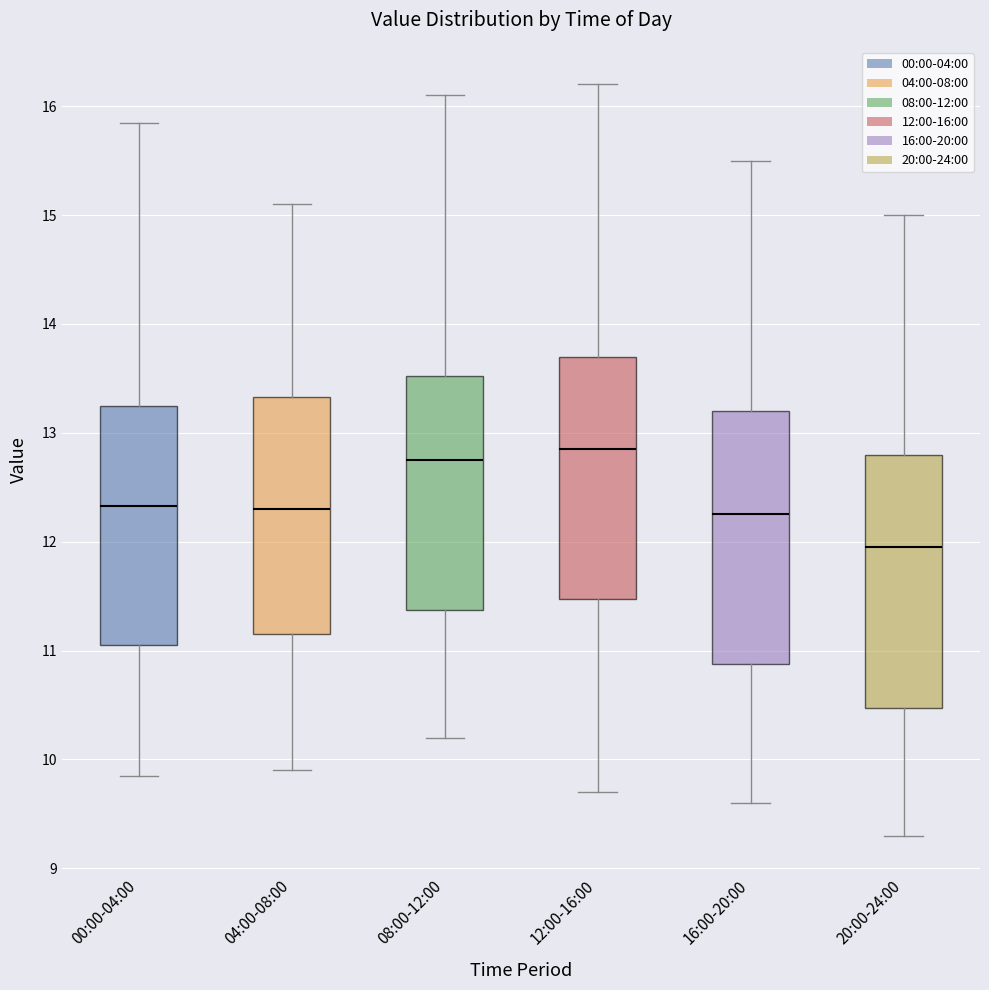

Reading left to right, transcribe this box plot: for each box, give where its median line is, the range the box spans, and where its two whiskers end, as read against the y-axis. The values are not printed on the chart, so give them approximately, as read against the axis.

00:00-04:00: median 12.3, box 11.1 to 13.2, whiskers 9.9 to 15.9
04:00-08:00: median 12.3, box 11.2 to 13.3, whiskers 9.9 to 15.1
08:00-12:00: median 12.8, box 11.4 to 13.5, whiskers 10.2 to 16.1
12:00-16:00: median 12.9, box 11.5 to 13.7, whiskers 9.7 to 16.2
16:00-20:00: median 12.3, box 10.9 to 13.2, whiskers 9.6 to 15.5
20:00-24:00: median 12.0, box 10.5 to 12.8, whiskers 9.3 to 15.0